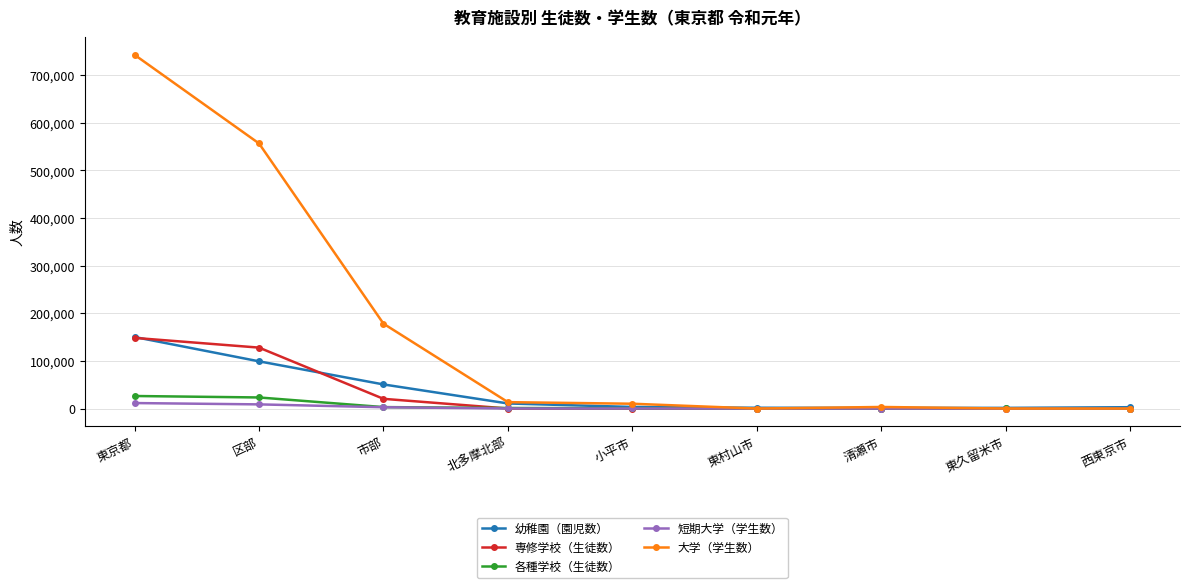

Does the chart display data point markers on the line(s)?

Yes